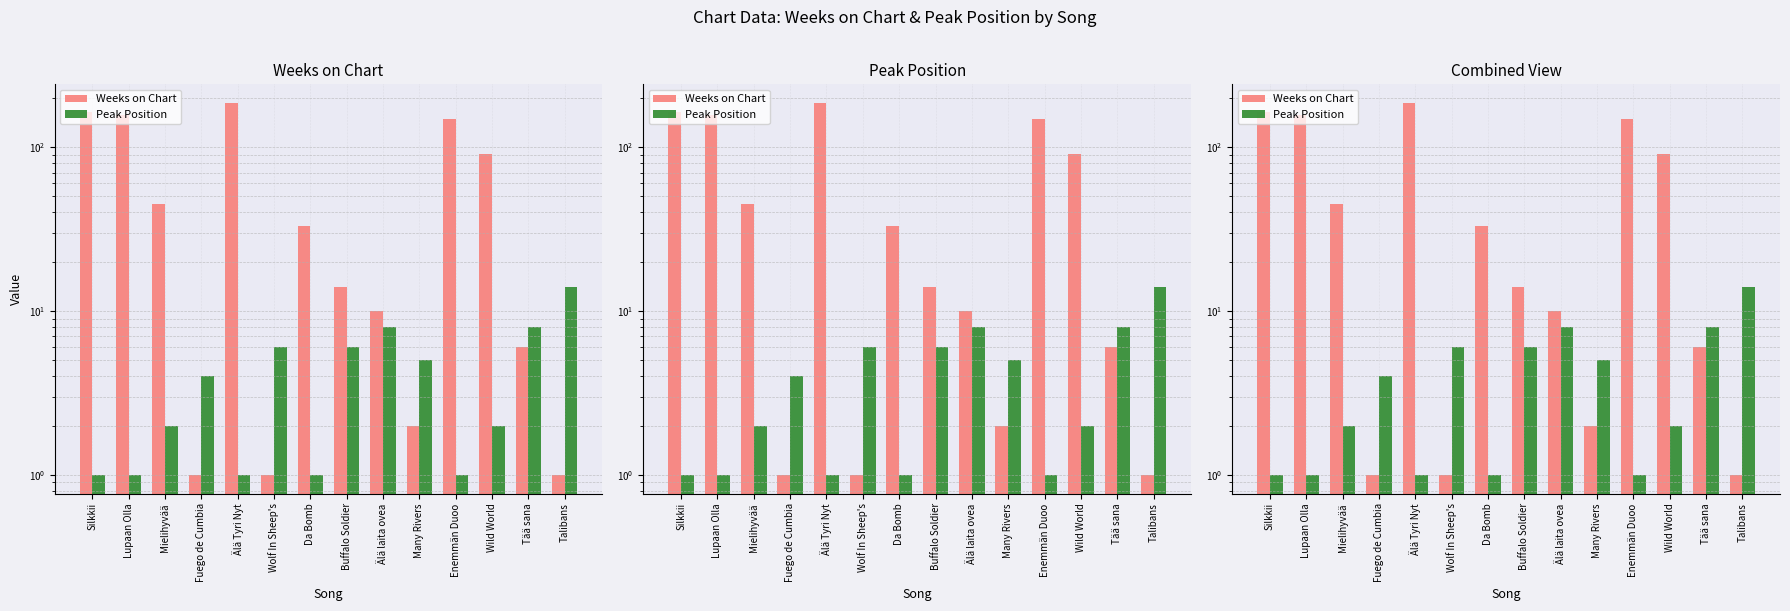

What is the minimum value for Peak Position?

1